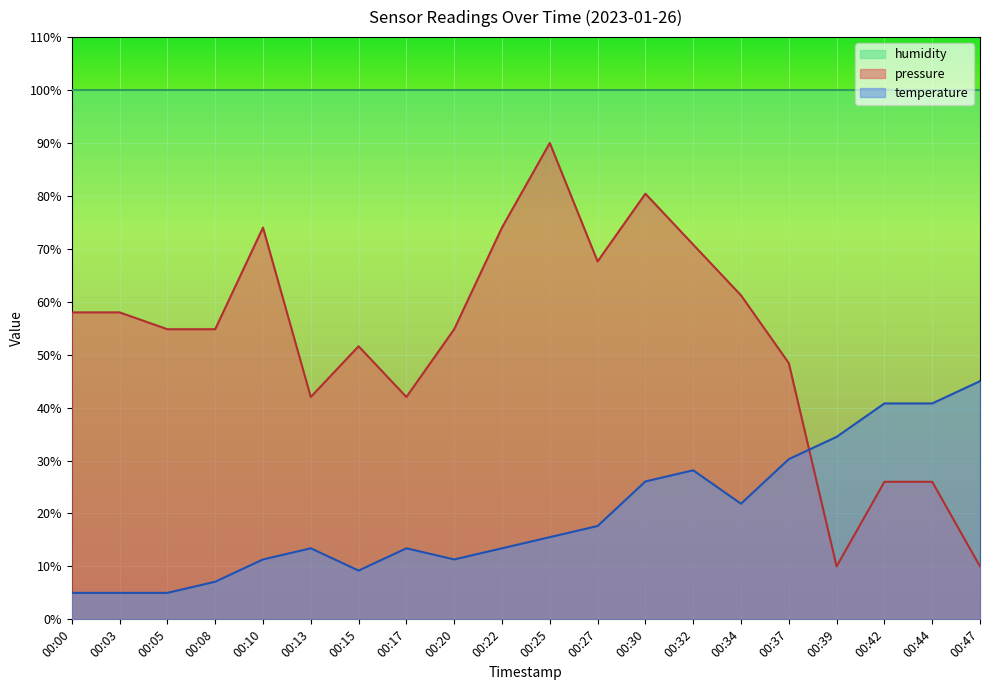

At how many categories does at least one series exceed 61?

20